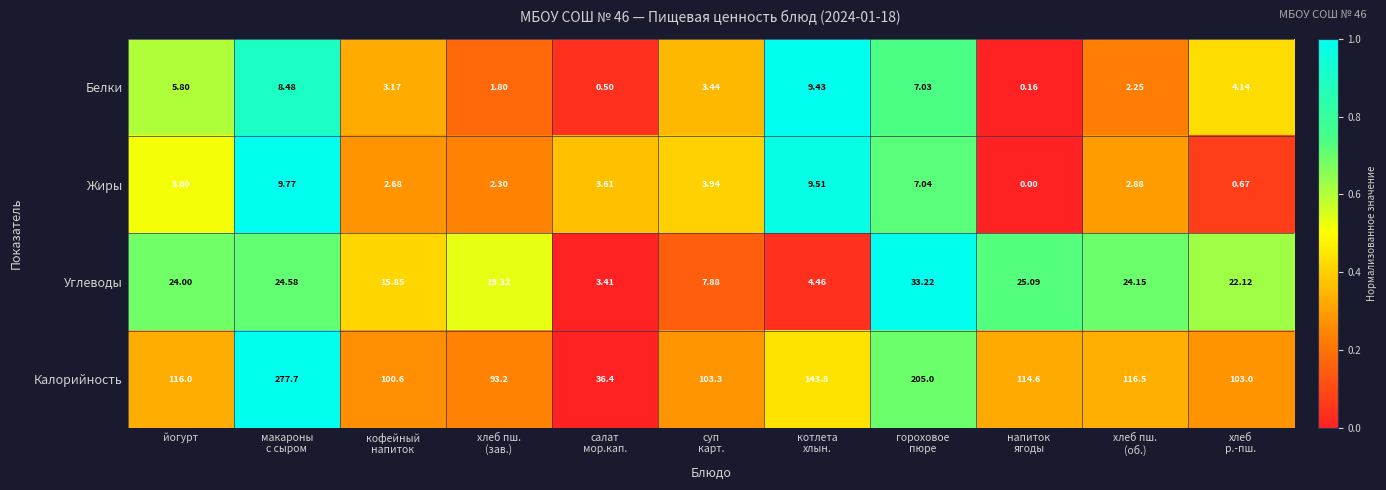

List the series in order of their peak value, lowest first.

Белки, Жиры, Углеводы, Калорийность